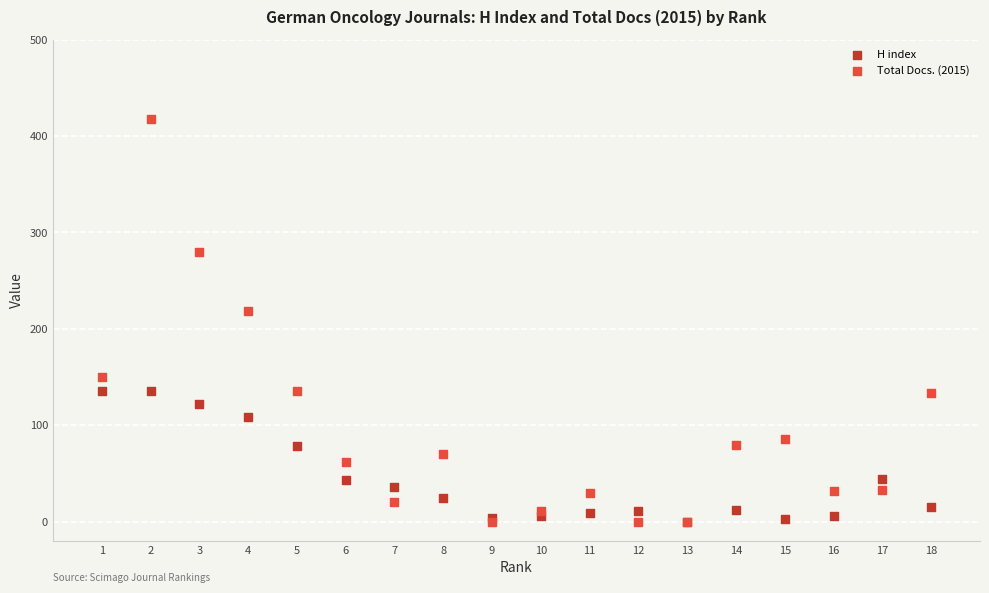

Which series contains the highest Y value?

Total Docs. (2015)